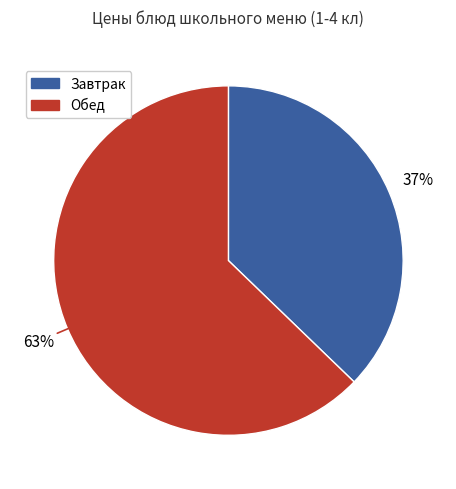

Does any single category account for the majority?

Yes